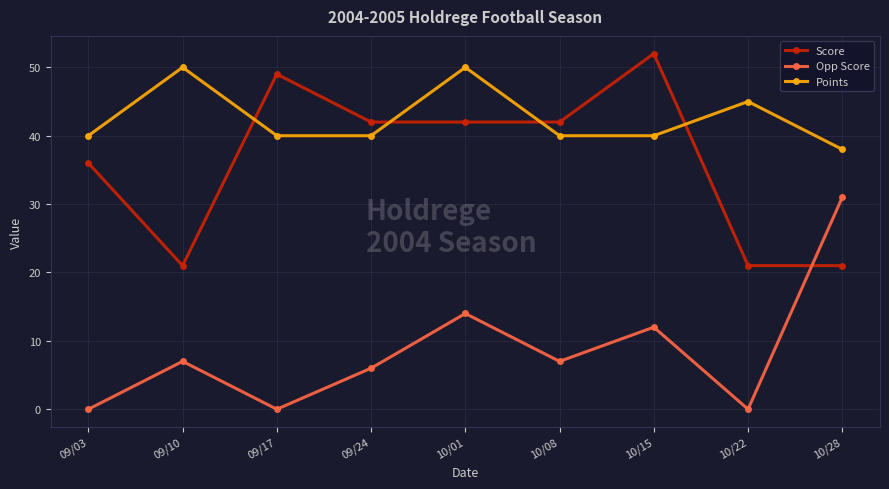

Is it true that Score equals 21 at 10/28?

True